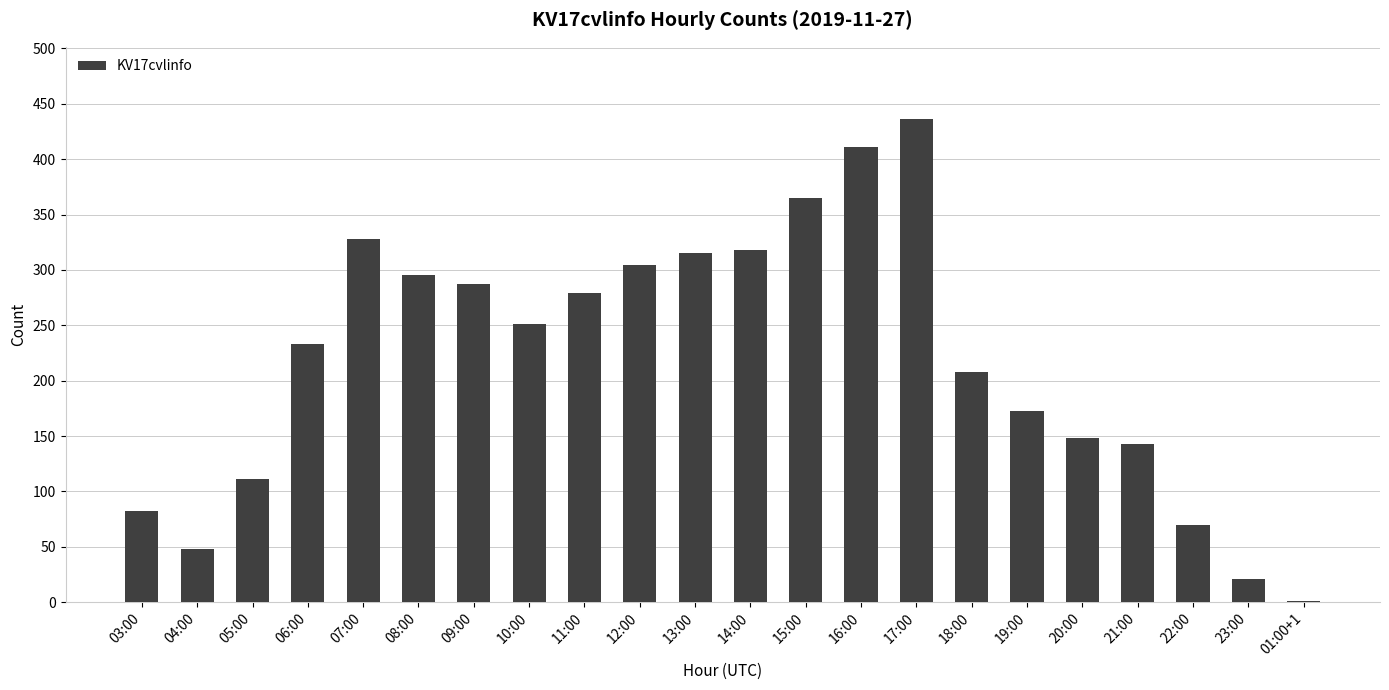

What is the sum of the values at 11:00 and 10:00?

530